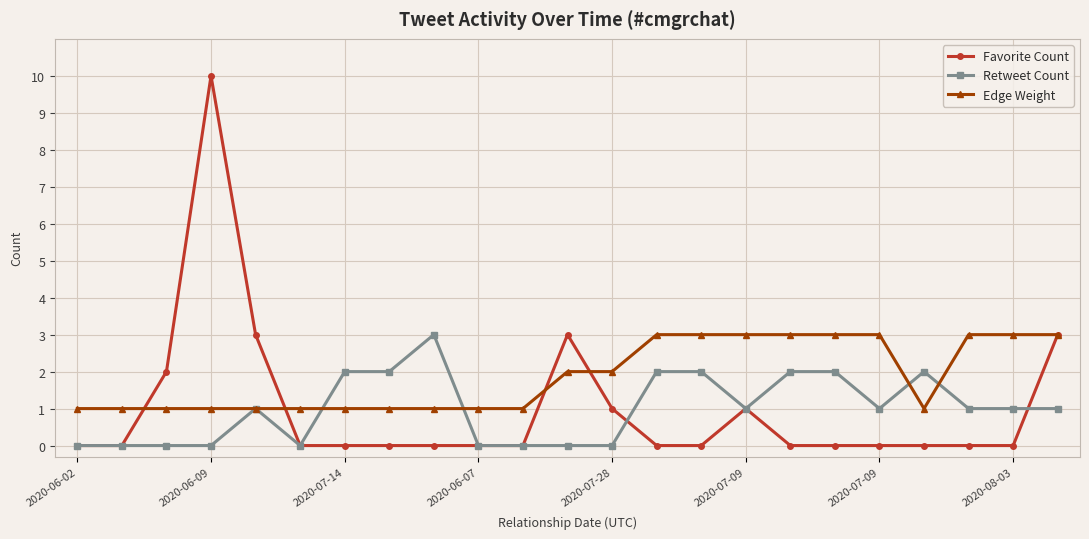

Which series has the largest range (max minus min)?

Favorite Count